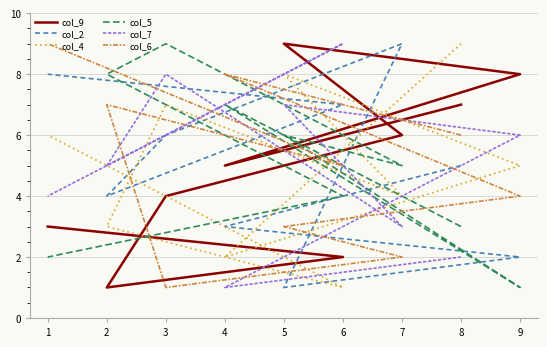

How many data points in col_9 are less than 5?

4